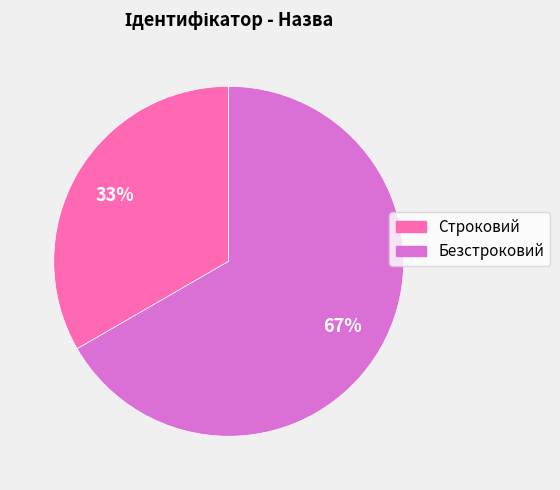

True or false: Строковий accounts for 22% of the total.

False